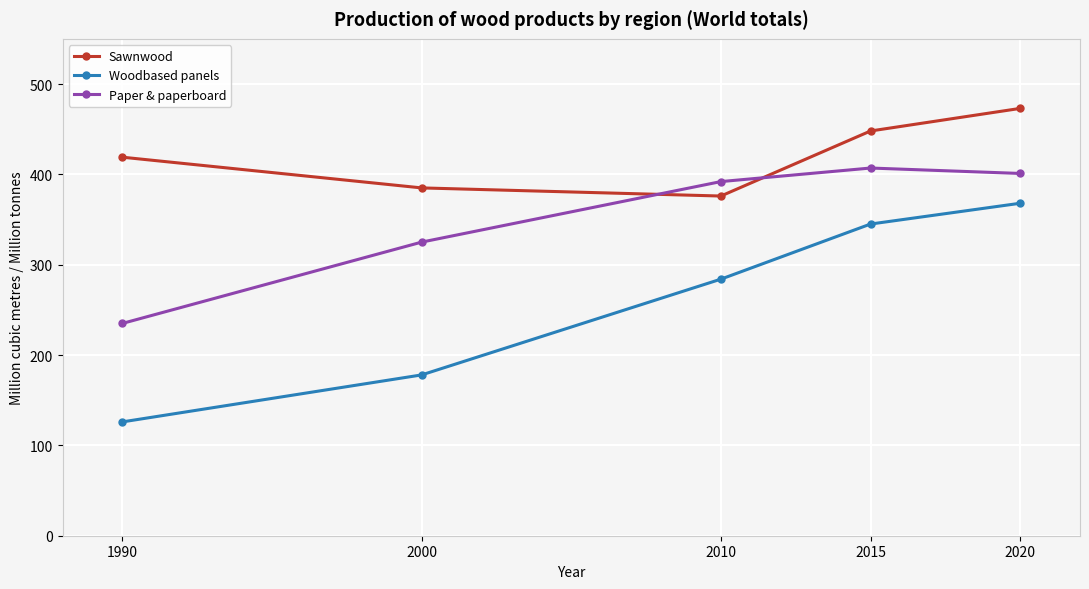

At which category is the sum across all series the highest?

2020